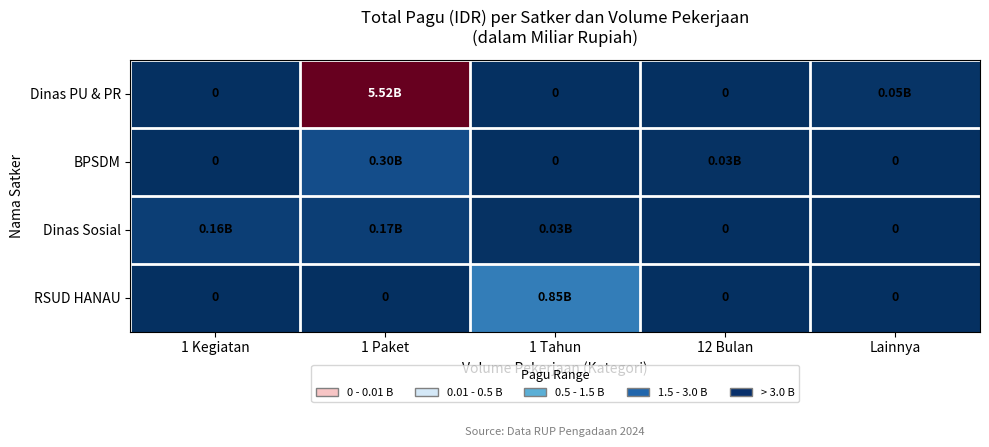

Between 1 Paket and Lainnya, which series saw the biggest shift?

Dinas PU & PR